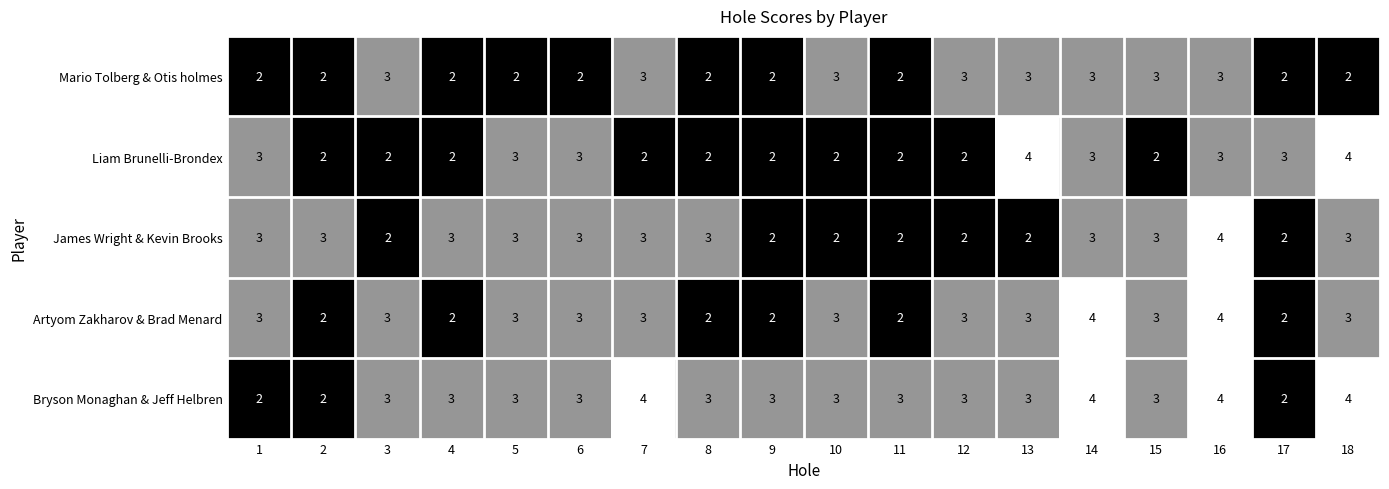

What is the sum of all Mario Tolberg & Otis holmes values?

44